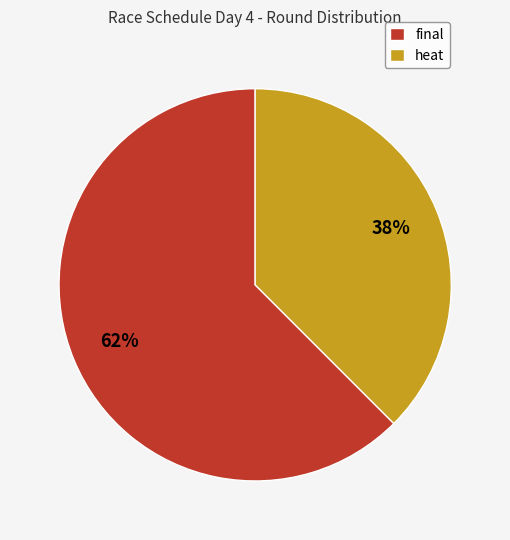

The final slice represents 50% of the pie. True or false?

False